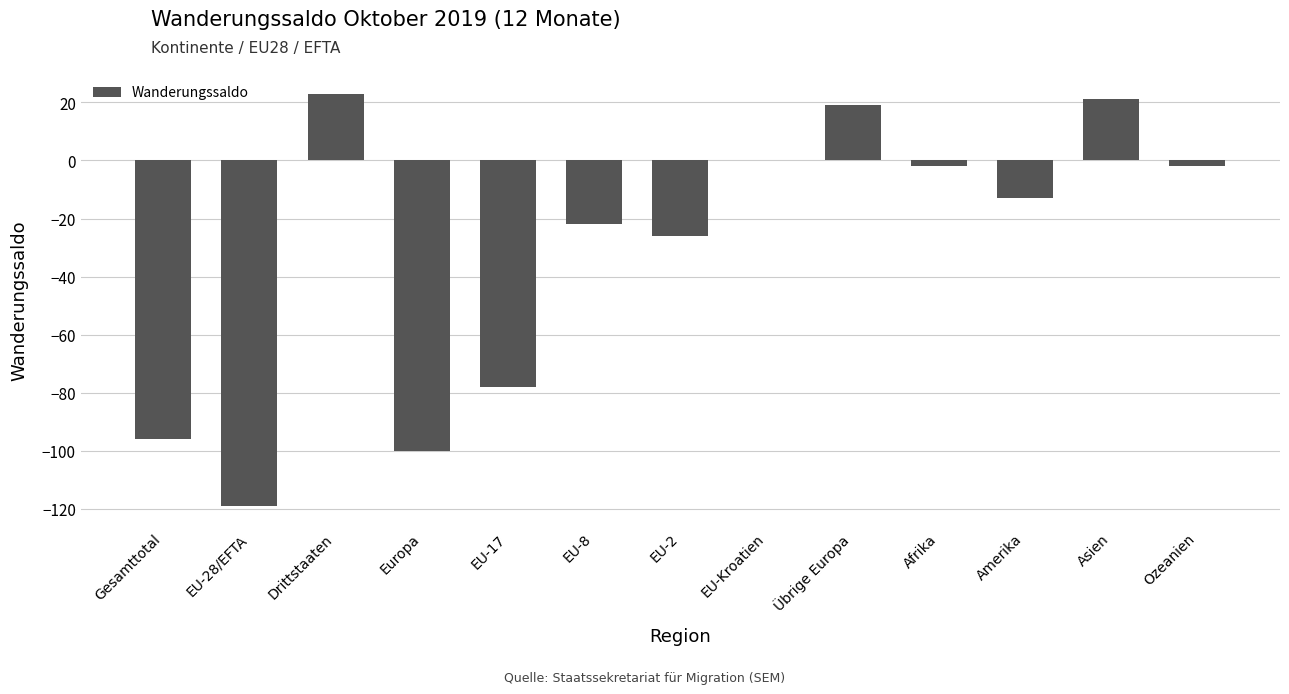

At which label is the value closest to -48?

EU-2